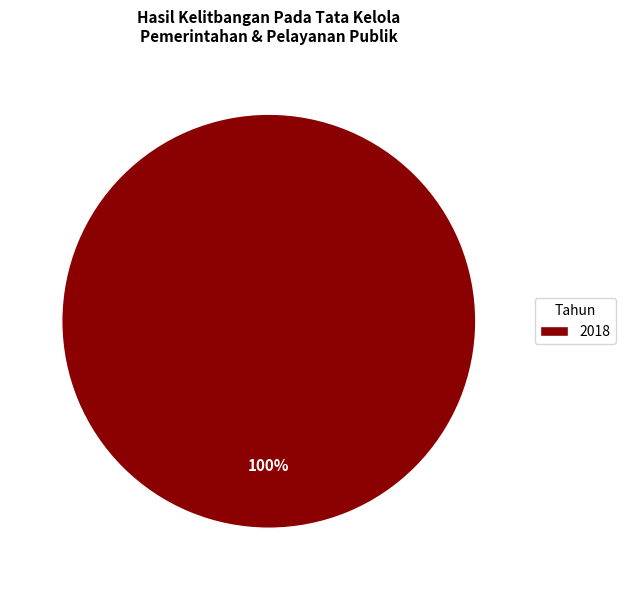

What is the majority slice?

2018